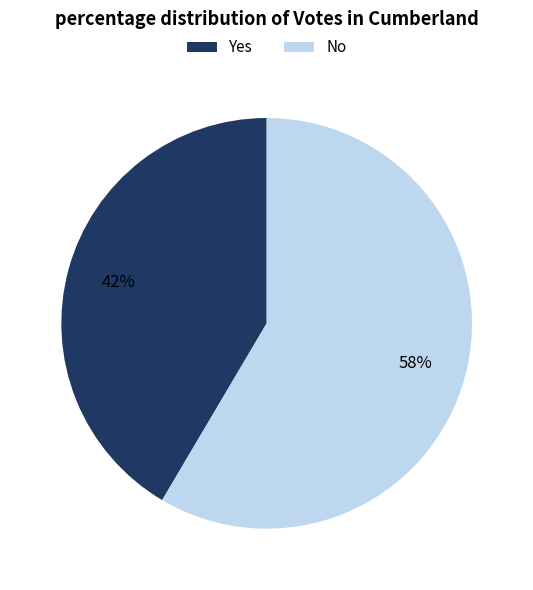

How many segments does this pie chart have?

2